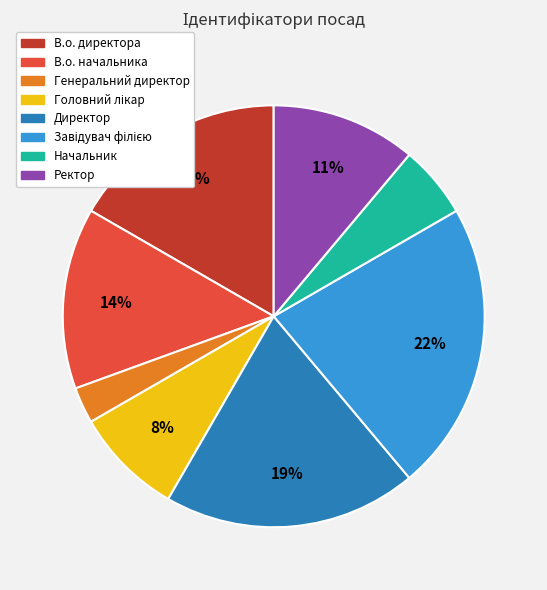

Combined, do Ректор and Начальник account for over 50%?

No